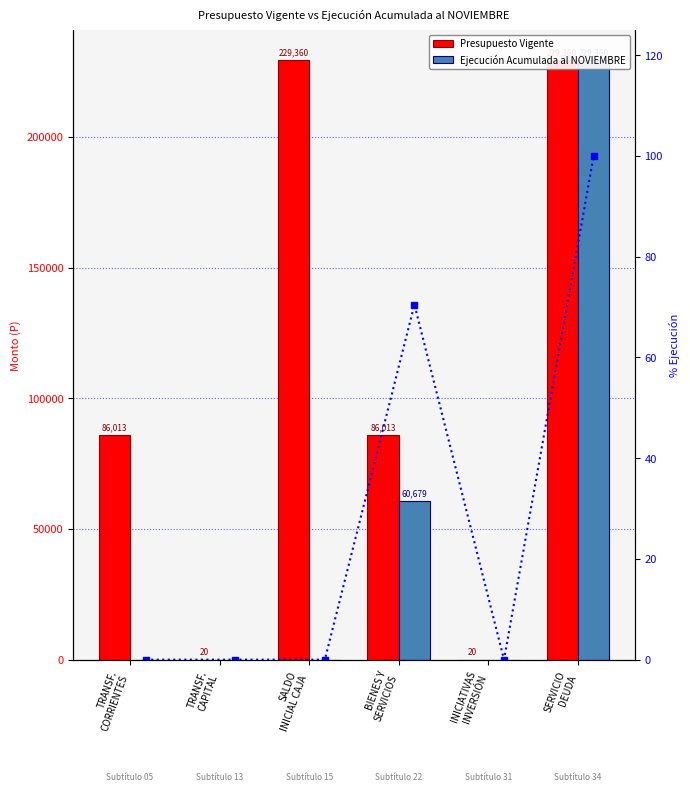

The % Ejecución series shows 100.0 at SERVICIO
DEUDA. True or false?

True